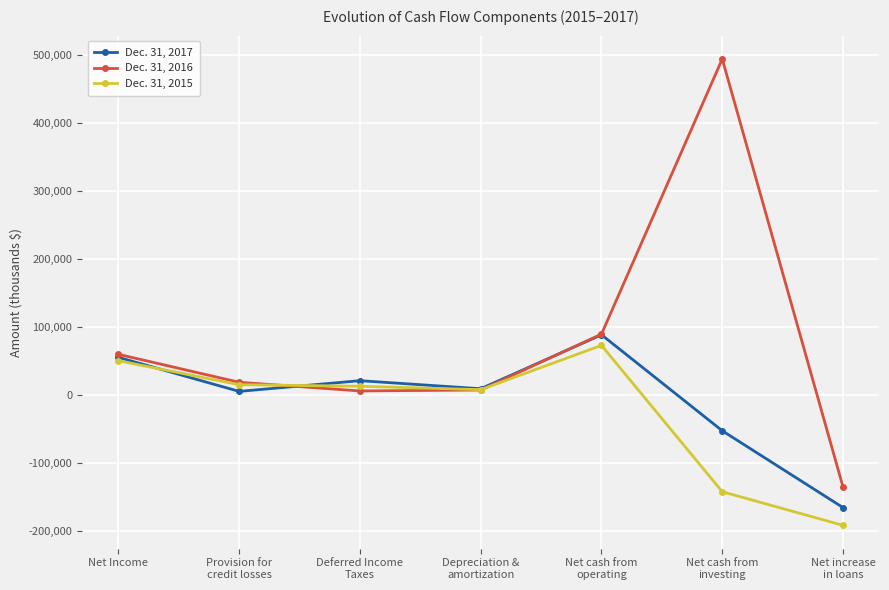

At Net Income, list the series in order from smallest to largest.

Dec. 31, 2015, Dec. 31, 2017, Dec. 31, 2016